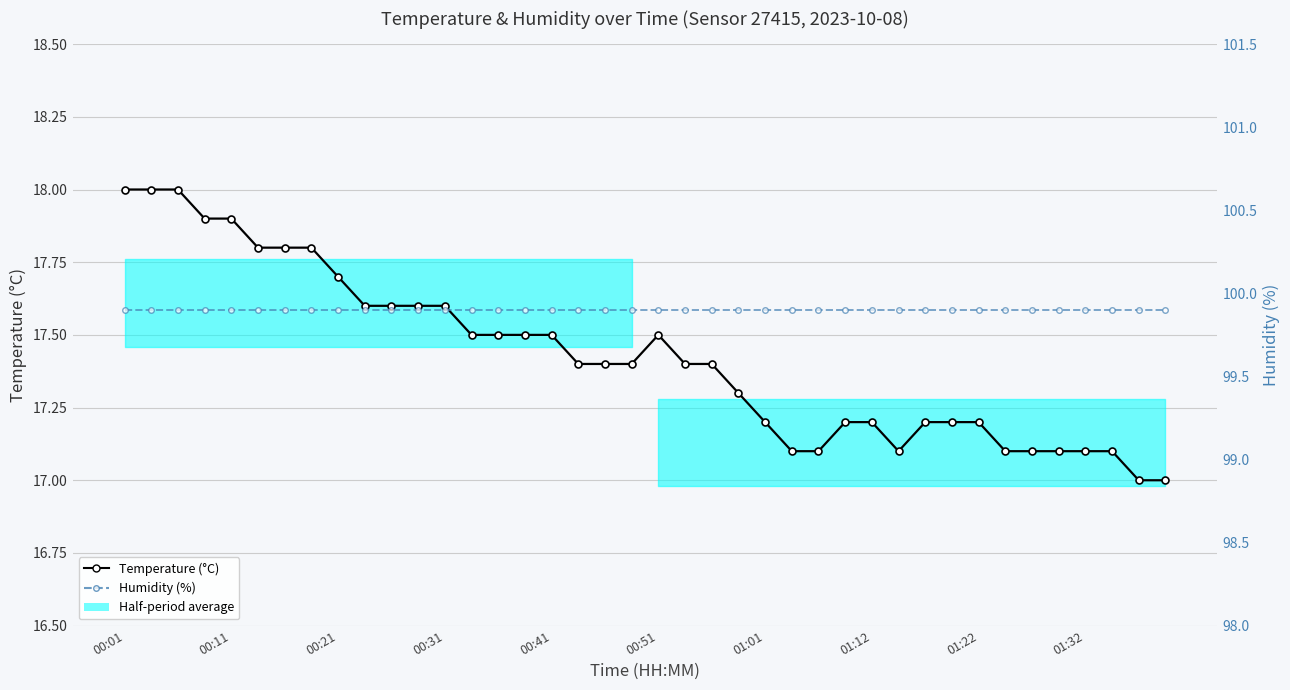

What is the value of the Temperature (°C) point at the 19th from the left?

17.4